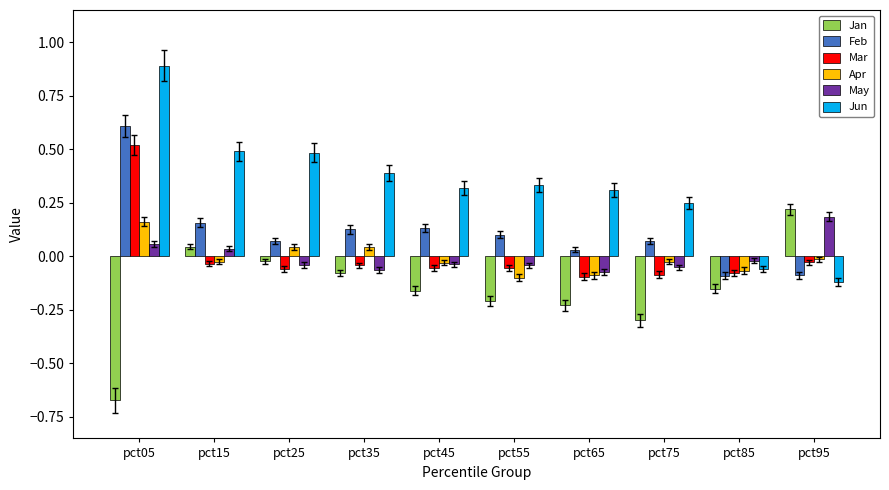

Which series changed the most between pct55 and pct85?

Jun